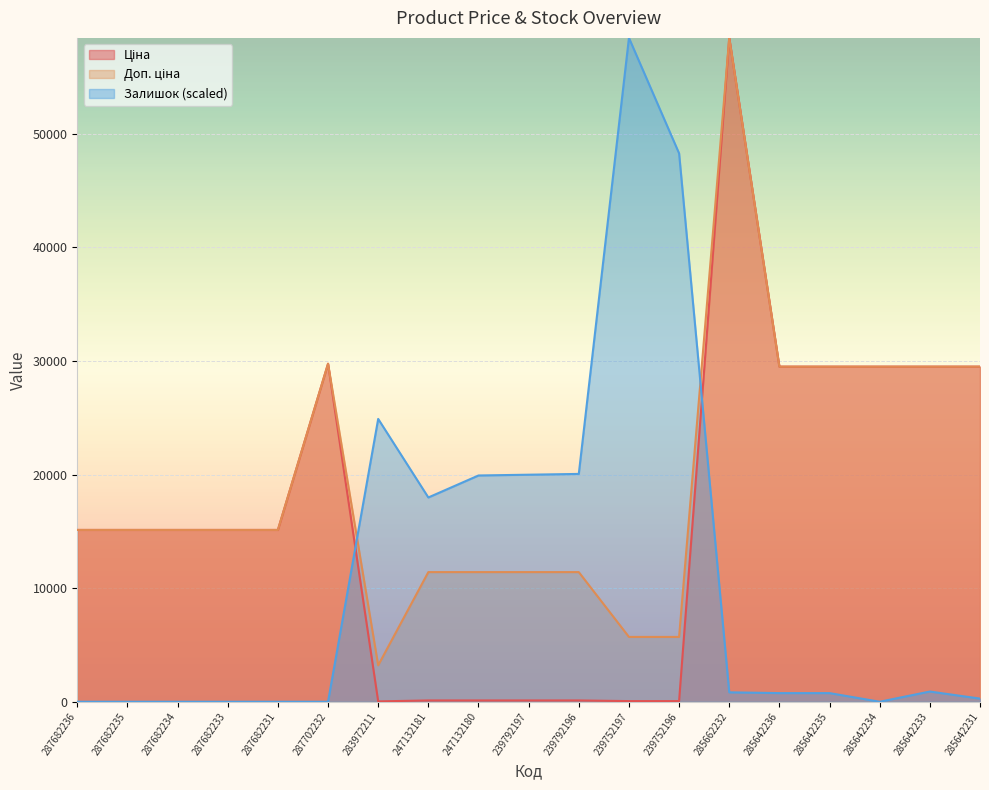

True or false: Доп. ціна has a value of 15120.0 at 287682234.

True